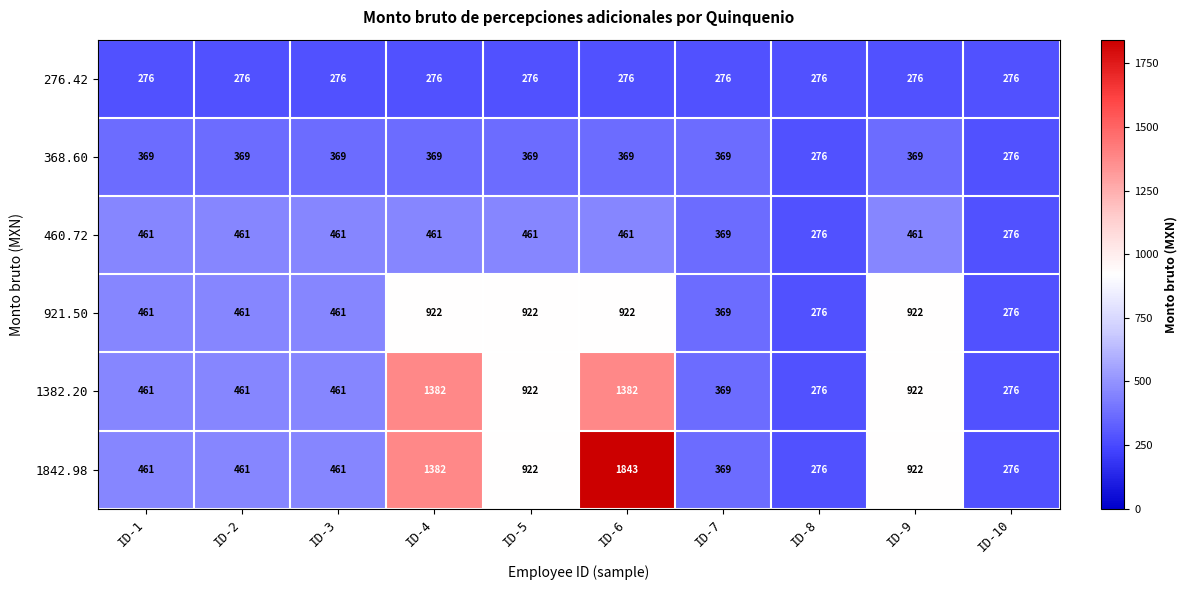

What is the minimum value for 1842.98?

276